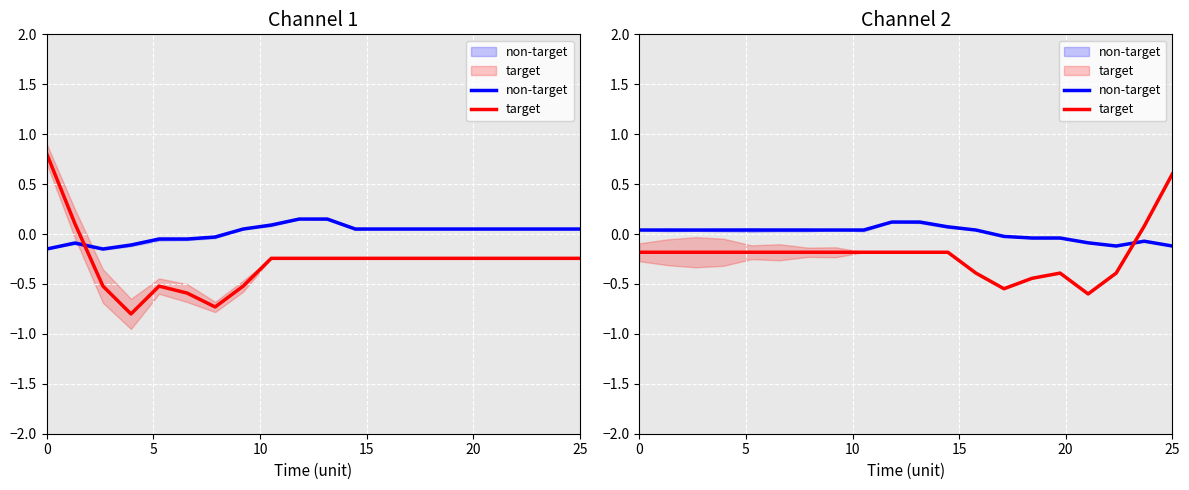

How many lines are shown in the chart?

2